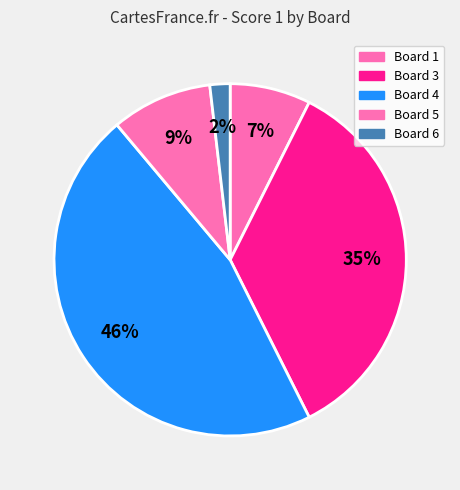

Which category has the biggest portion of the pie?

Board 4